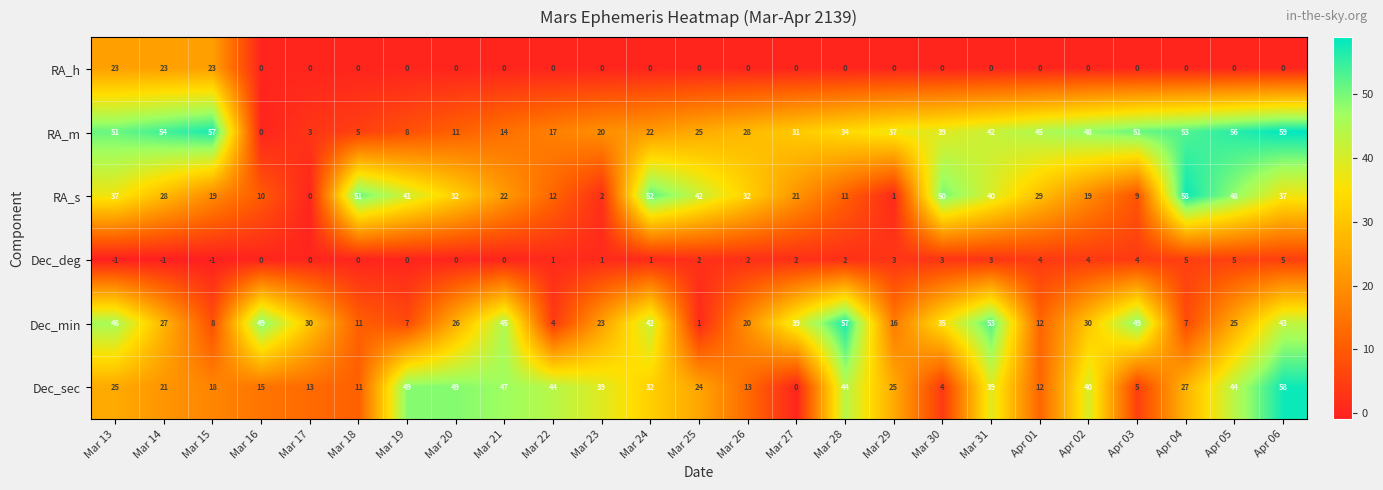

Which series has the largest total across all categories?

RA_m